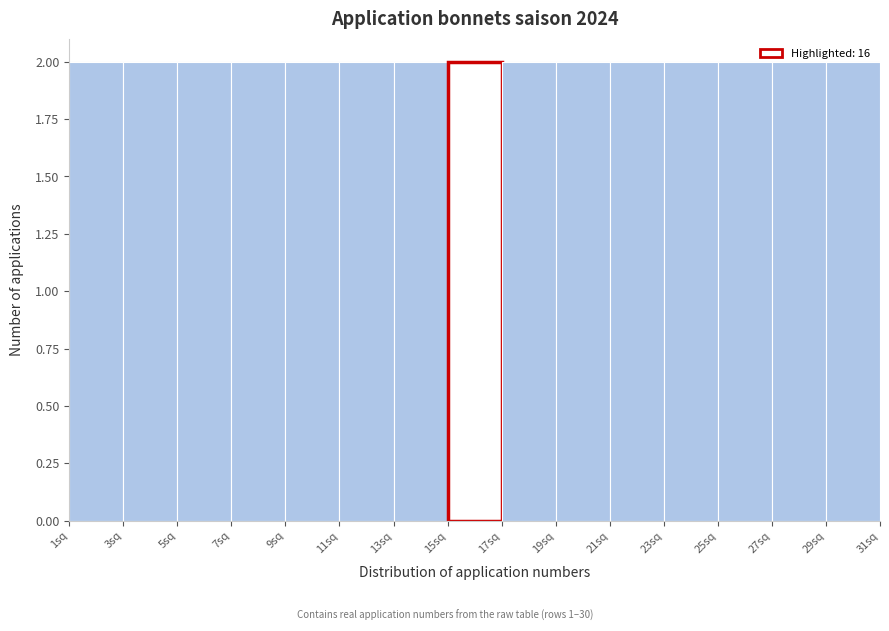

How tall is the bar that spans 13 to 15 on the x-axis? The values are not printed on the chart, so give them approximately, as read against the axis.

2